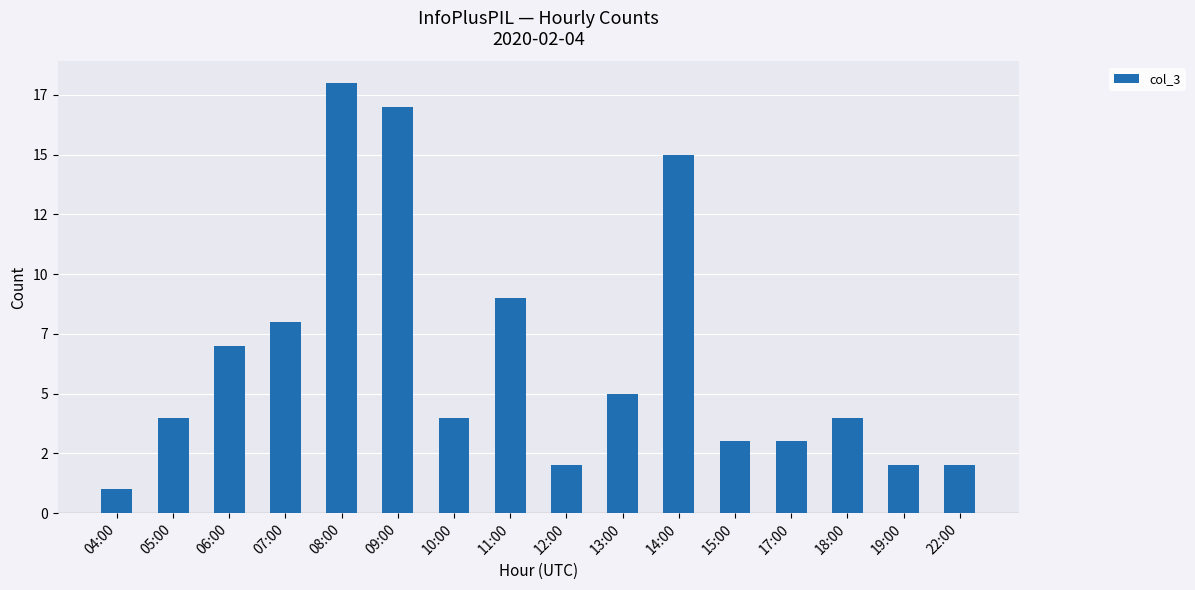

Which has a higher value, 06:00 or 17:00?

06:00